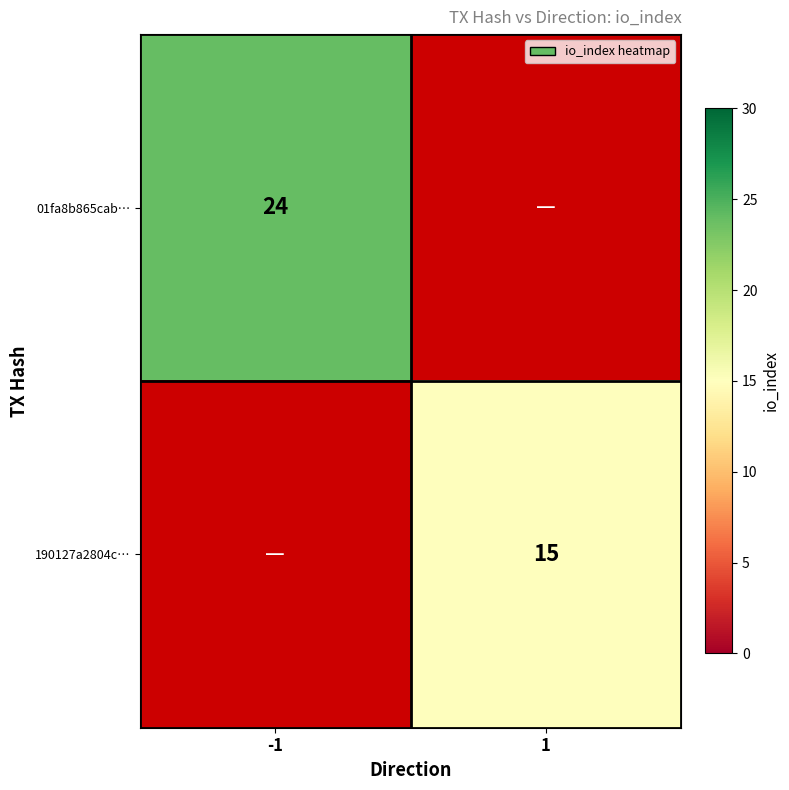

Count the number of categories in the chart.

2